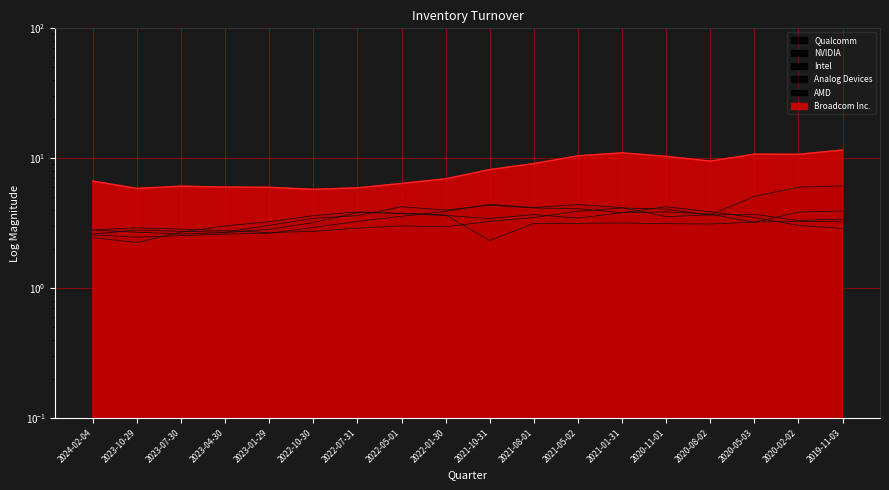

What are all the series names shown in the legend?

Broadcom Inc., AMD, Analog Devices, Intel, NVIDIA, Qualcomm